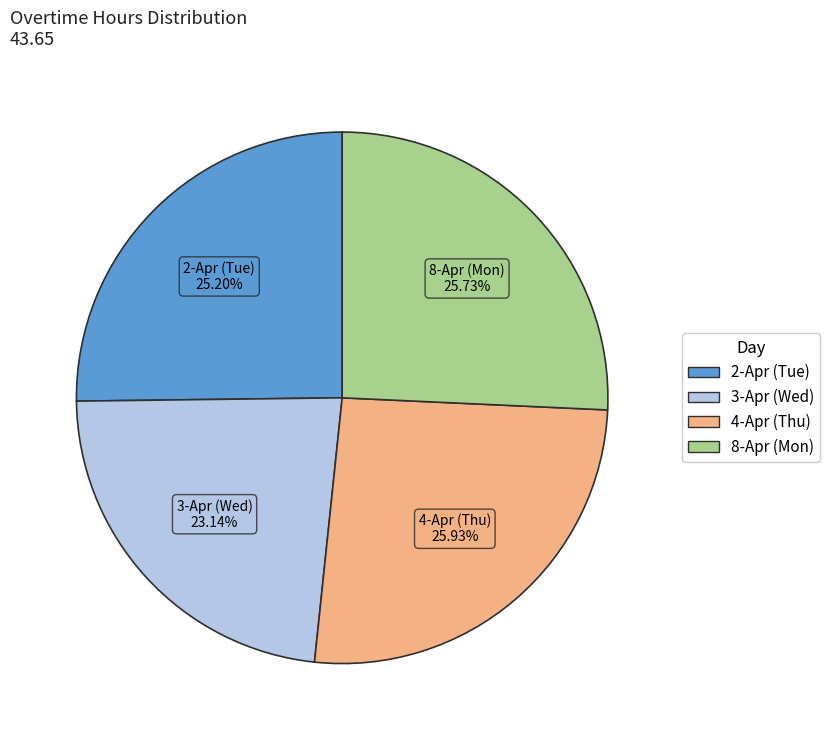

What percentage is the 3-Apr (Wed) slice, to the nearest percent?

23%